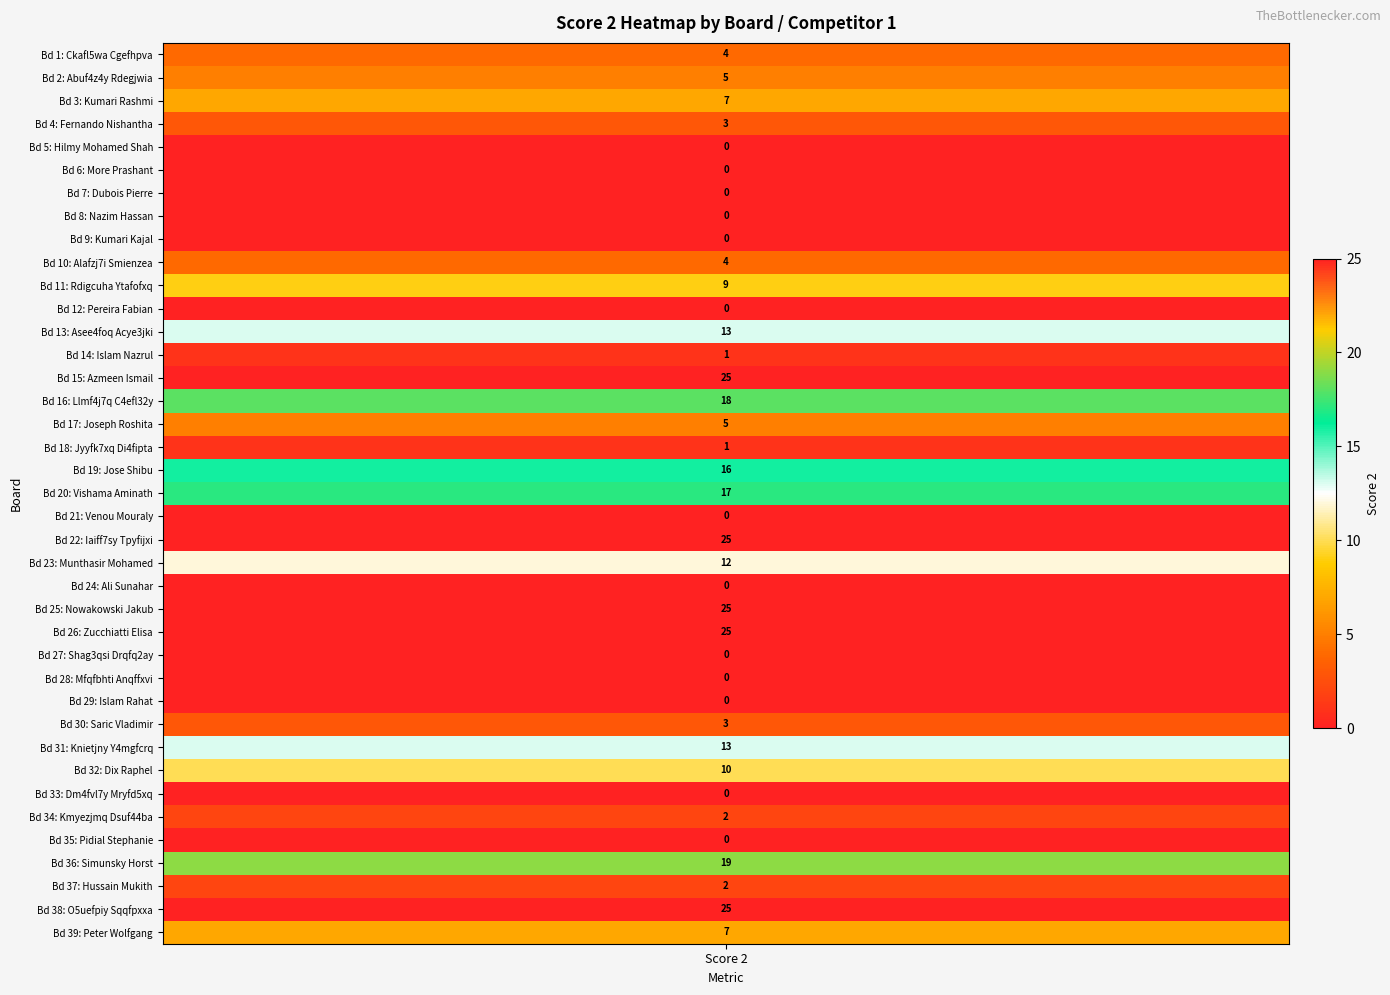

How many values are below 4?

19